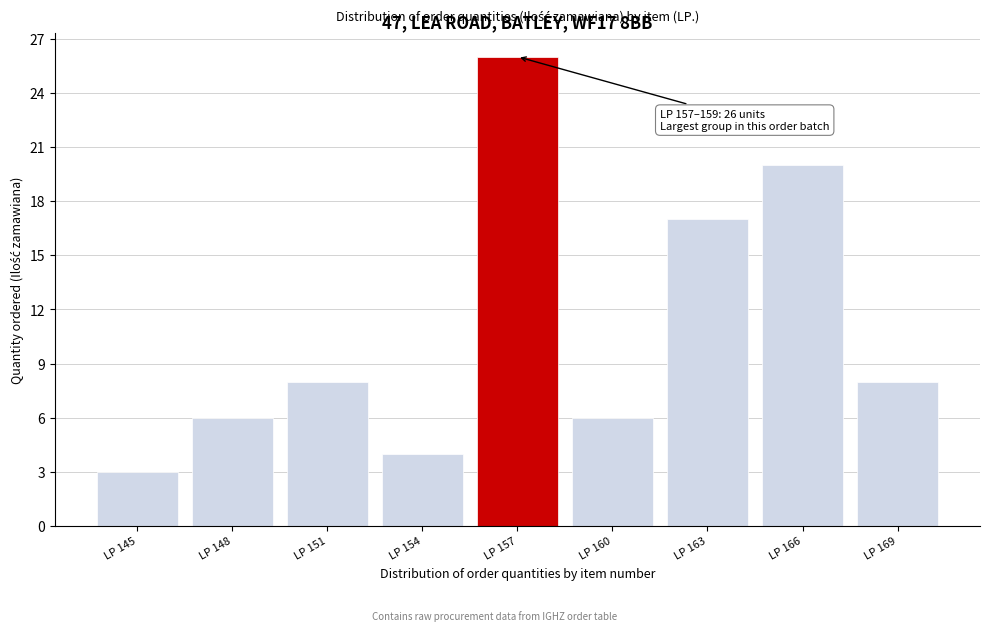

Reading right to left, what are all the values shown in this chart?

8	20	17	6	26	4	8	6	3